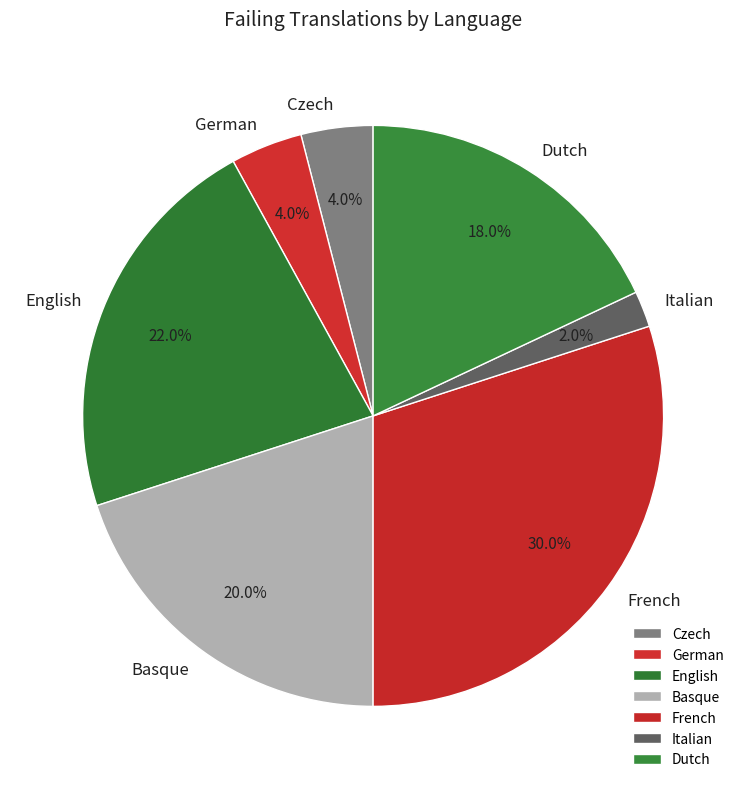

Is Basque the majority of the pie?

No